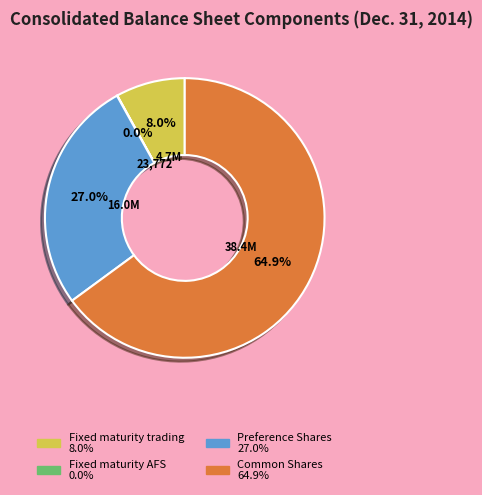

Is there a majority slice in this chart?

Yes